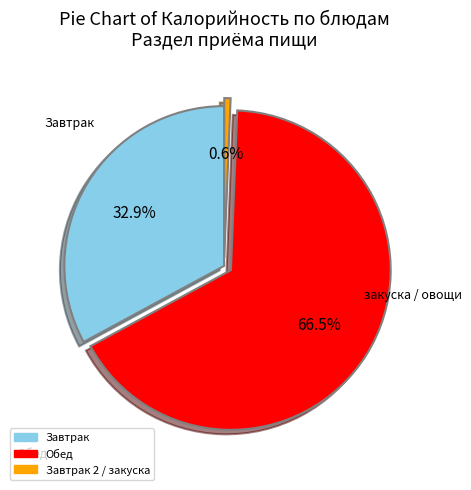

Is there a majority slice in this chart?

Yes